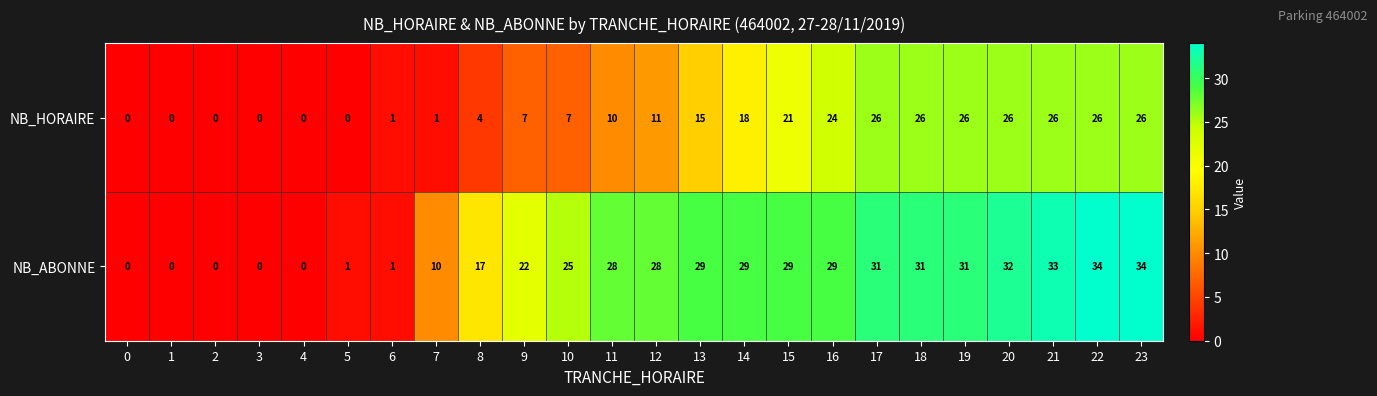

What is the greatest value displayed?

34